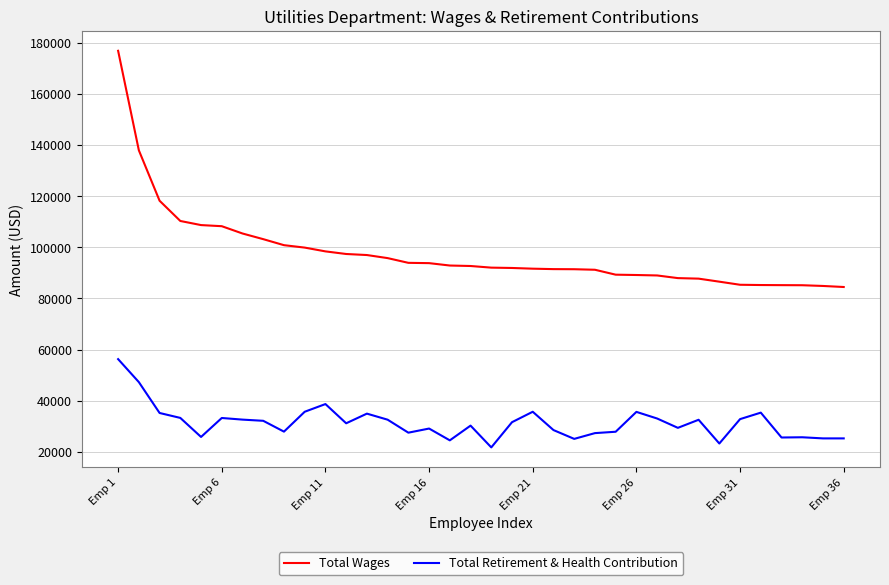

What is the sum of all Total Retirement & Health Contribution values?

1128728